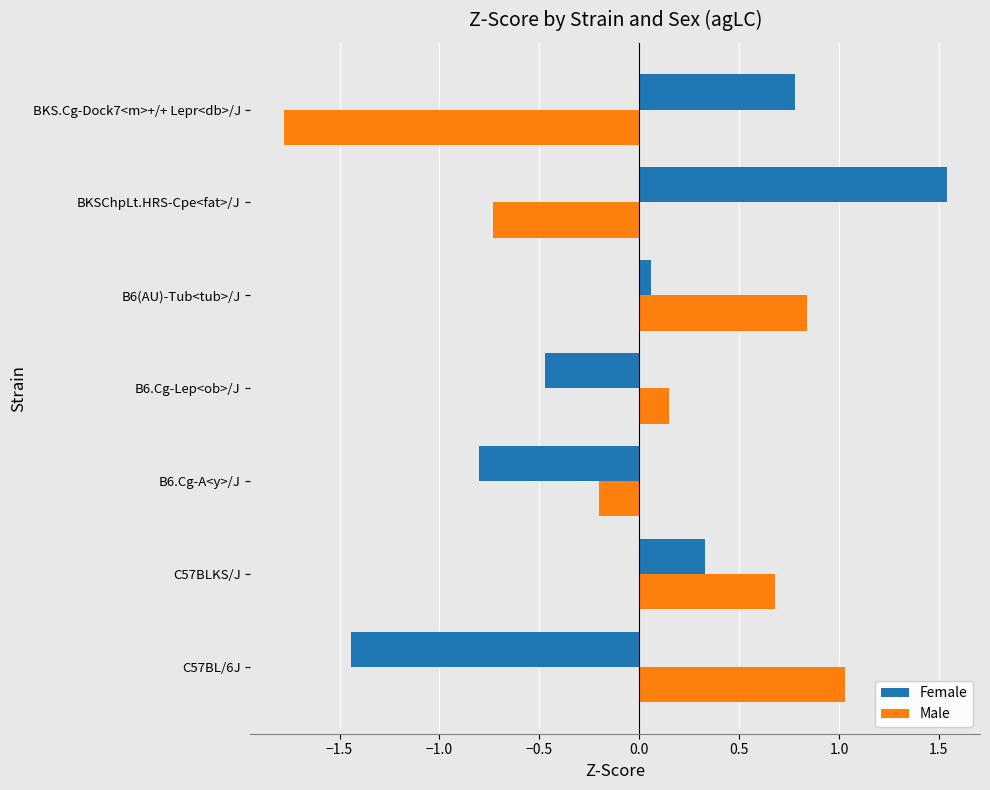

What is the difference between the maximum and minimum values in the Female series?

3.0